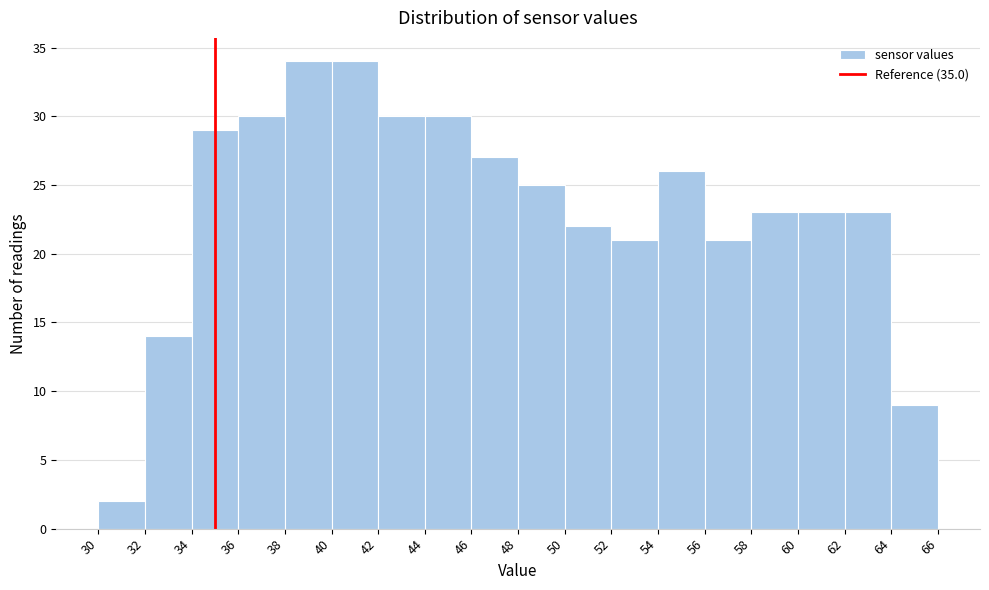

Reading left to right, list every bar in this chart as the range it spans on the x-axis followed by its height. The values are not printed on the chart, so give them approximately, as read against the axis.

30 to 32: 2
32 to 34: 14
34 to 36: 29
36 to 38: 30
38 to 40: 34
40 to 42: 34
42 to 44: 30
44 to 46: 30
46 to 48: 27
48 to 50: 25
50 to 52: 22
52 to 54: 21
54 to 56: 26
56 to 58: 21
58 to 60: 23
60 to 62: 23
62 to 64: 23
64 to 66: 9